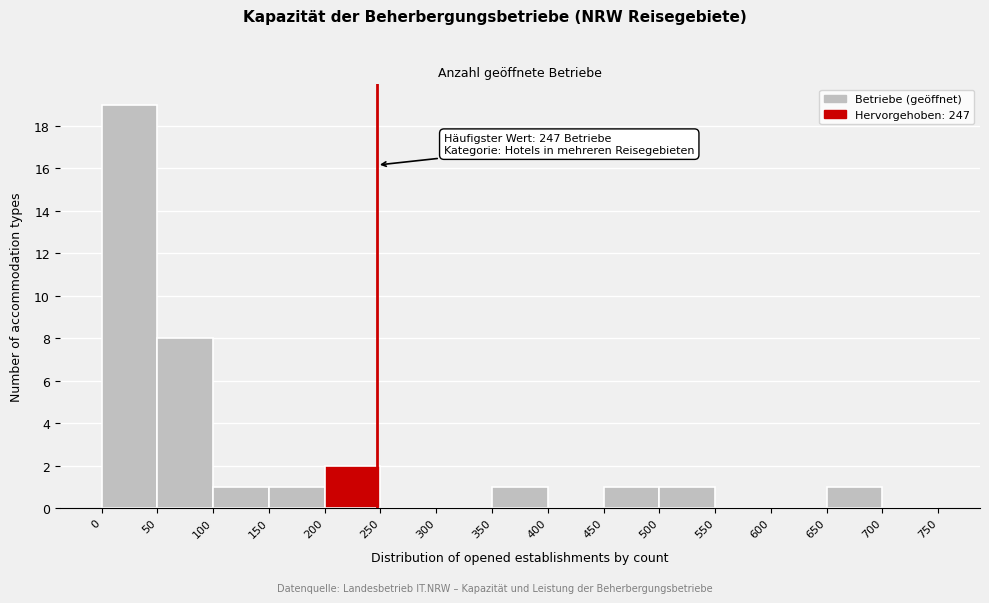

Over which range of the x-axis is the bar tallest?

0 to 50